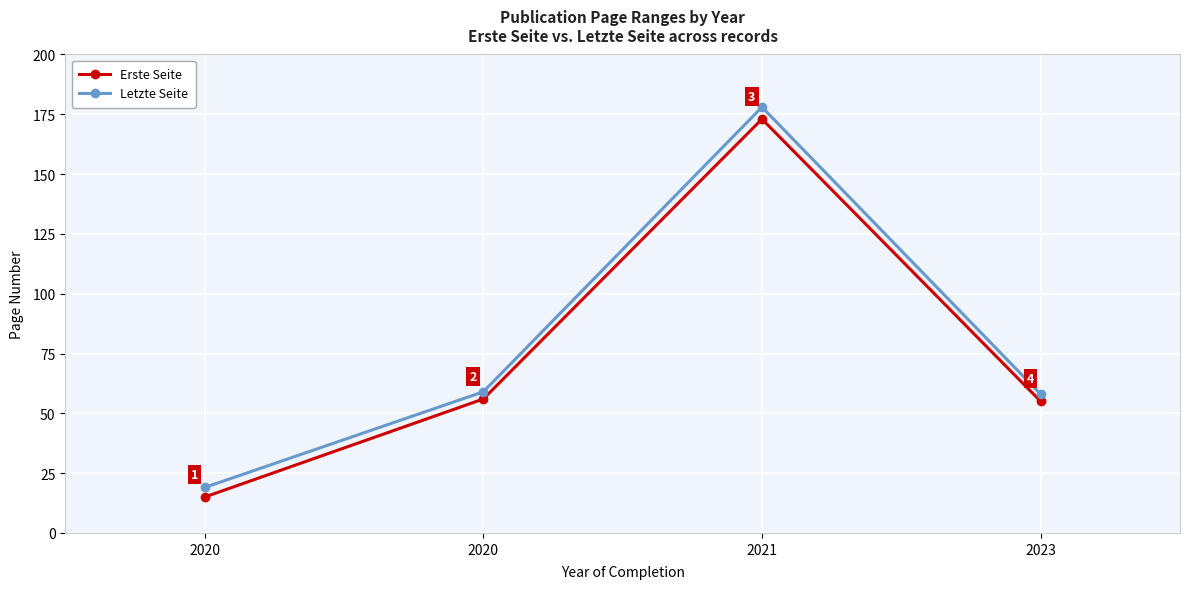

True or false: Erste Seite and Letzte Seite cross at least once.

False